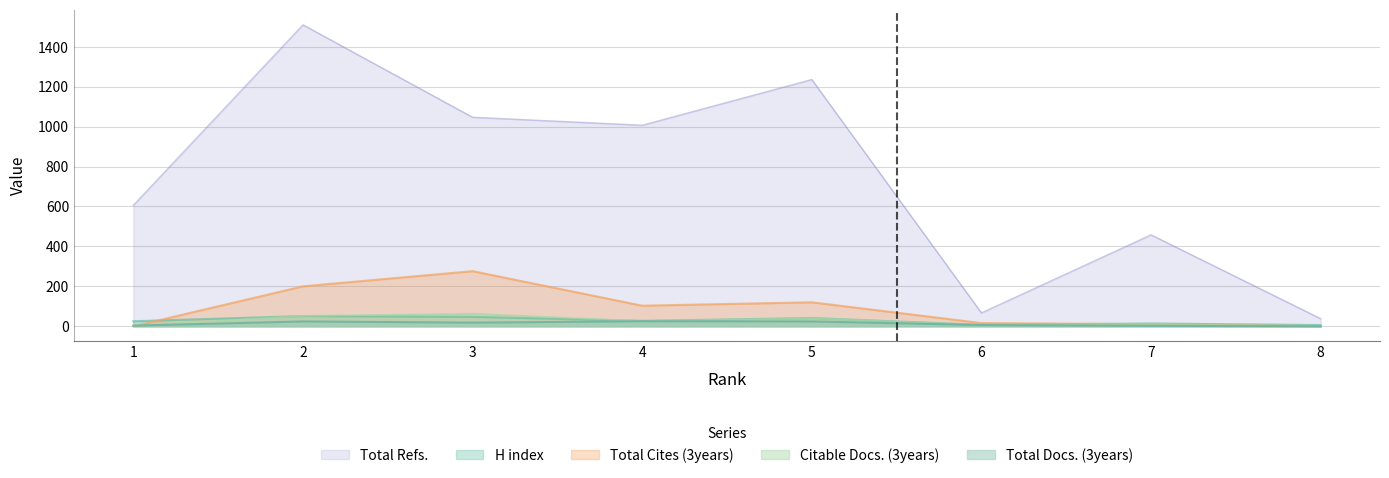

How many values in the H index series exceed 27?

3